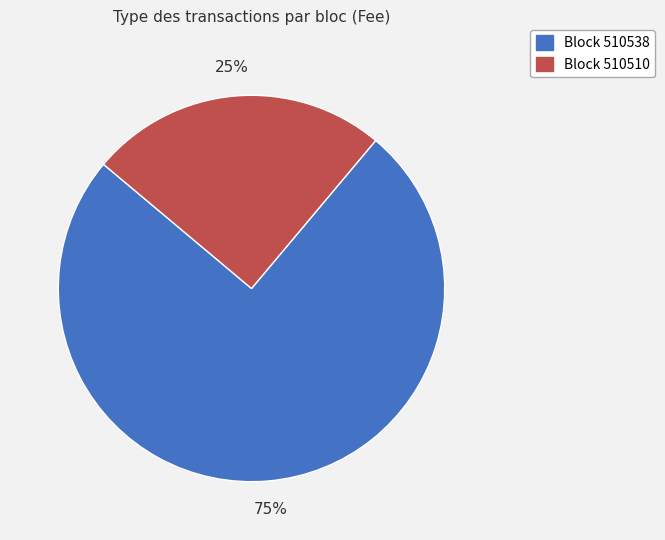

Between Block 510510 and Block 510538, which is larger?

Block 510538